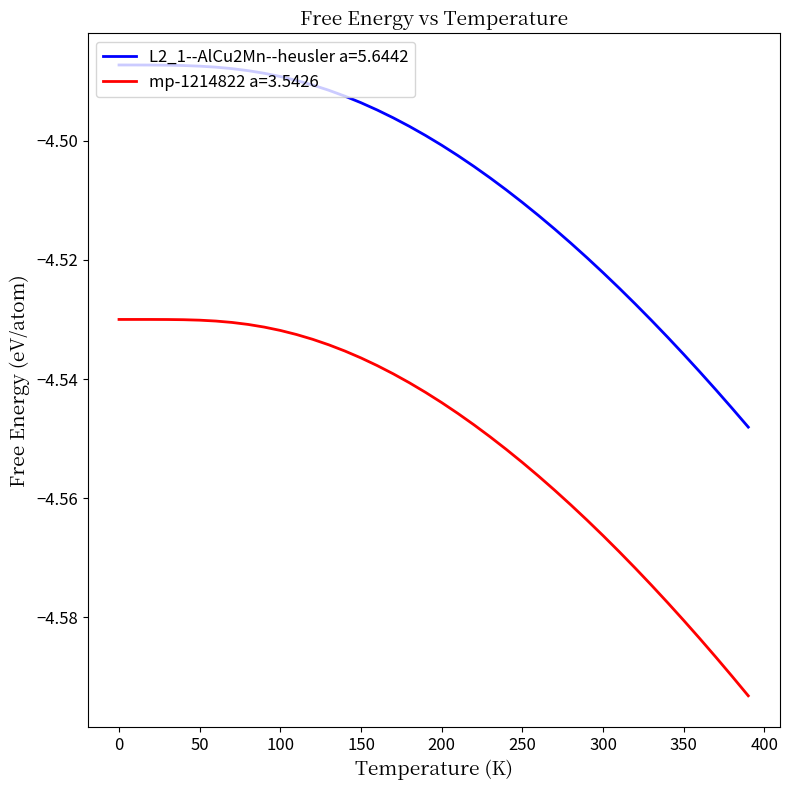

Rank the series by their maximum value, from highest to lowest.

L2_1--AlCu2Mn--heusler a=5.6442, mp-1214822 a=3.5426